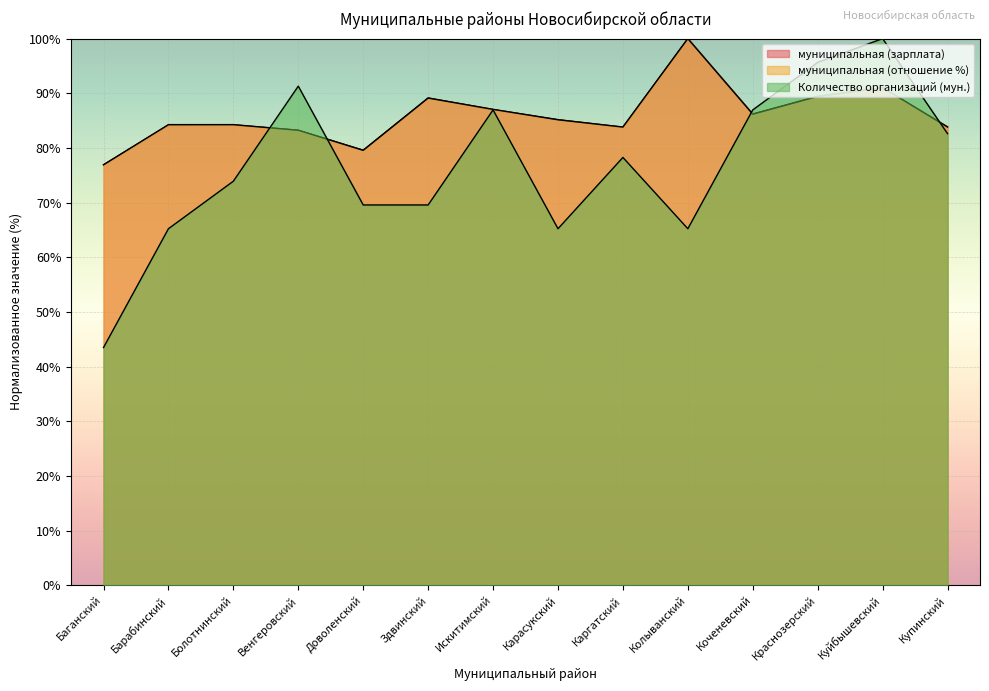

Is the value of Количество организаций (мун.) at Колыванский greater than the value of муниципальная (отношение %) at Каргатский?

No